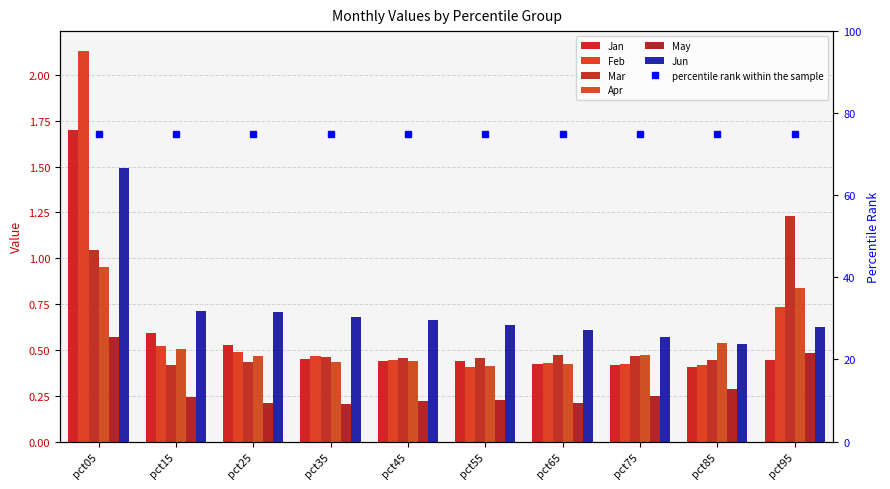

Which category has the highest value across all series?

pct05